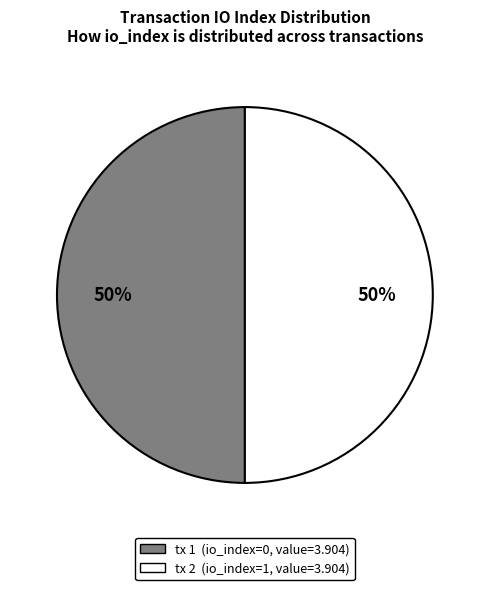

To the nearest percent, what is the average slice percentage?

50%